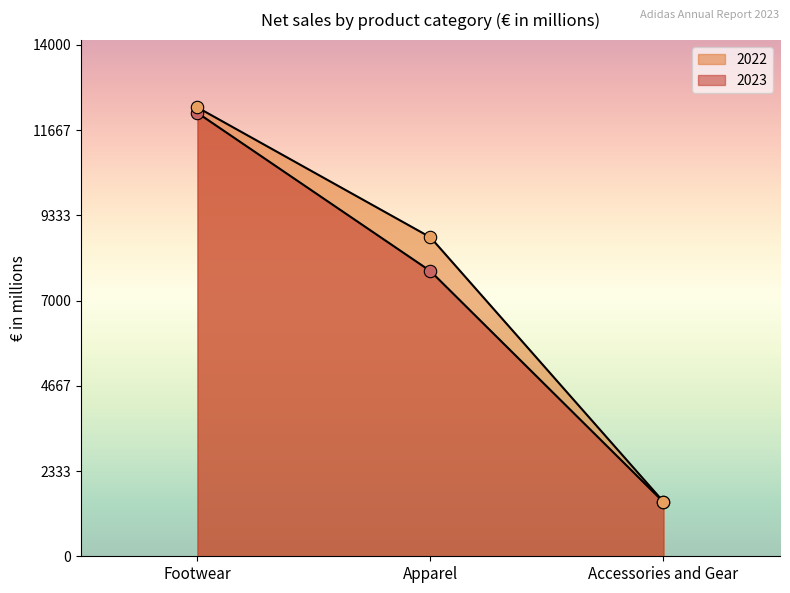

Which series contains the highest Y value?

2022